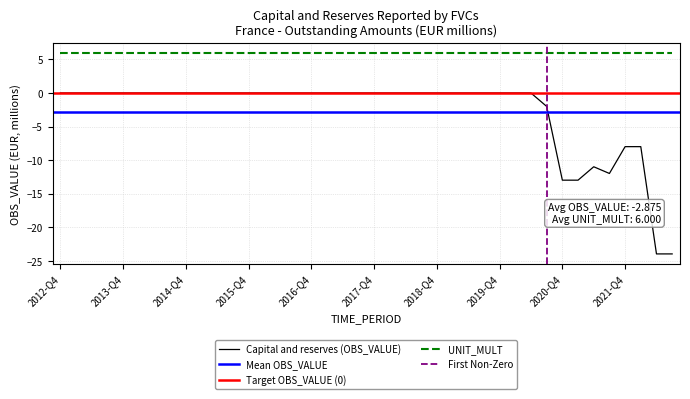

Rank the categories by UNIT_MULT value from lowest to highest.

2012-Q4, 2013-Q1, 2013-Q2, 2013-Q3, 2013-Q4, 2014-Q1, 2014-Q2, 2014-Q3, 2014-Q4, 2015-Q1, 2015-Q2, 2015-Q3, 2015-Q4, 2016-Q1, 2016-Q2, 2016-Q3, 2016-Q4, 2017-Q1, 2017-Q2, 2017-Q3, 2017-Q4, 2018-Q1, 2018-Q2, 2018-Q3, 2018-Q4, 2019-Q1, 2019-Q2, 2019-Q3, 2019-Q4, 2020-Q1, 2020-Q2, 2020-Q3, 2020-Q4, 2021-Q1, 2021-Q2, 2021-Q3, 2021-Q4, 2022-Q1, 2022-Q2, 2022-Q3